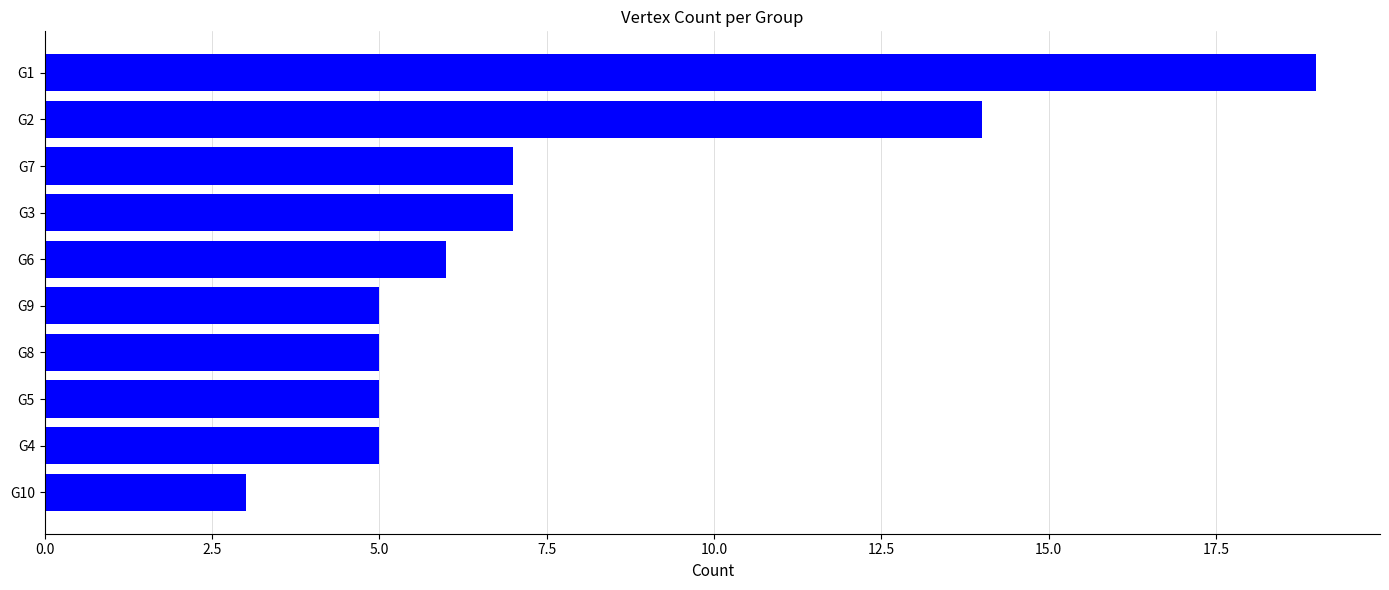

Reading top to bottom, what are all the values shown in this chart?

G1=19	G2=14	G7=7	G3=7	G6=6	G9=5	G8=5	G5=5	G4=5	G10=3